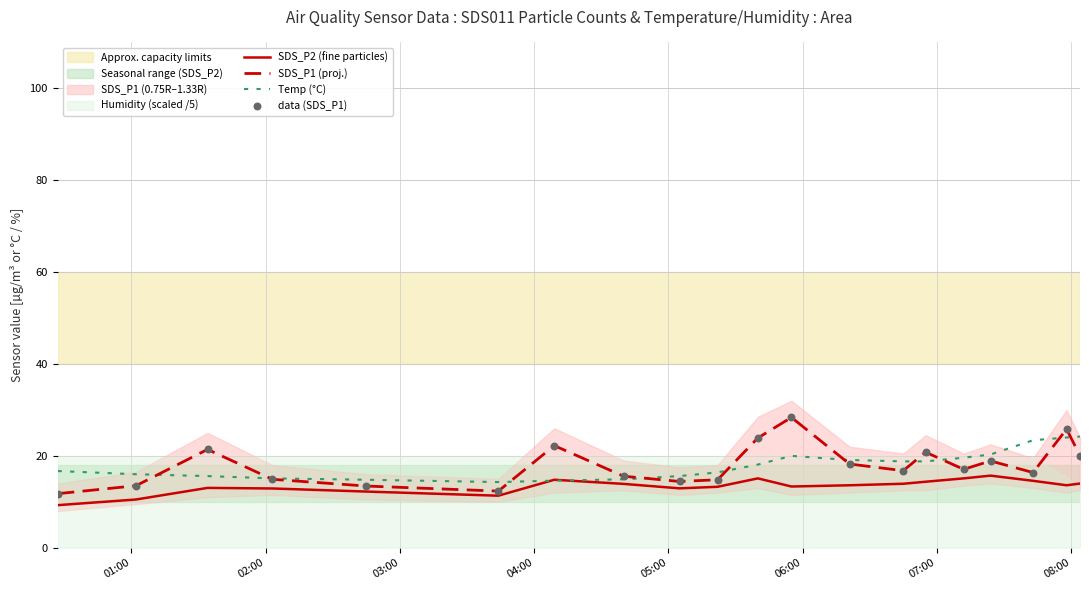

What is the maximum value for SDS_P1 (proj.)?

28.4